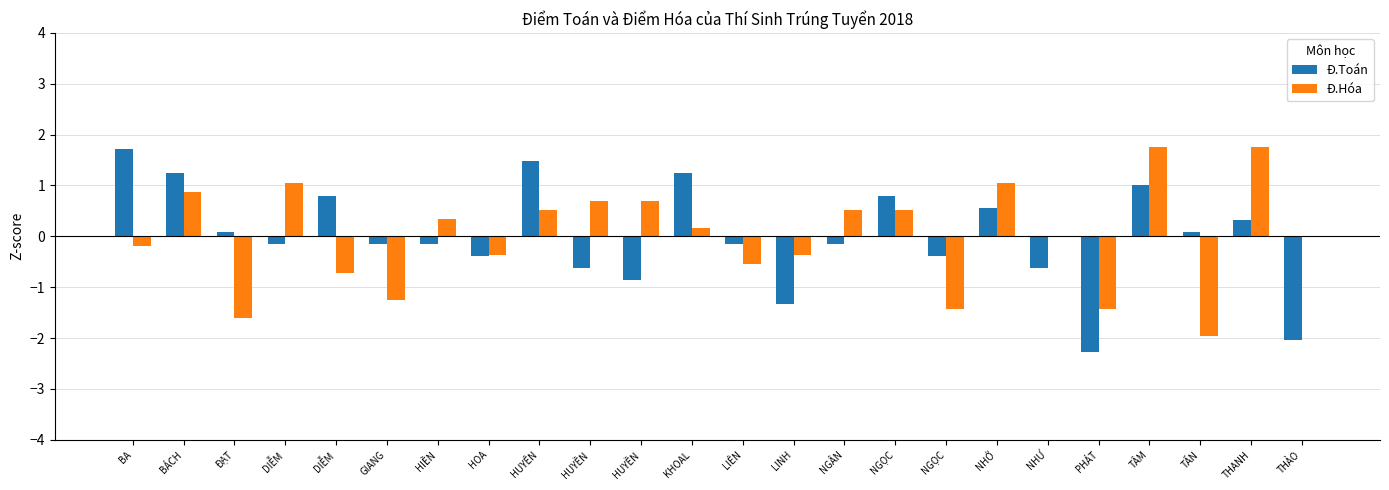

Between NGÂN and LIÊN, which is larger?

NGÂN